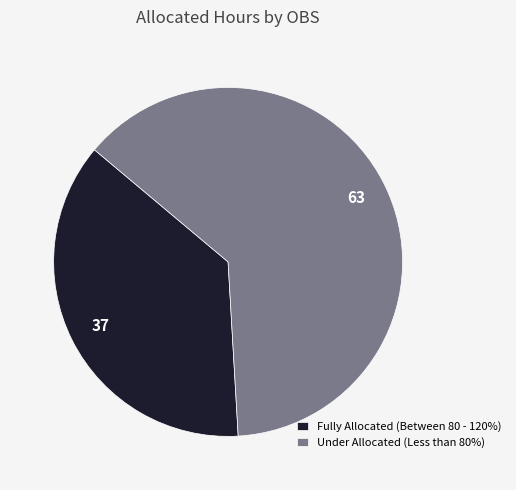

Is there any slice that represents more than half of the pie?

Yes